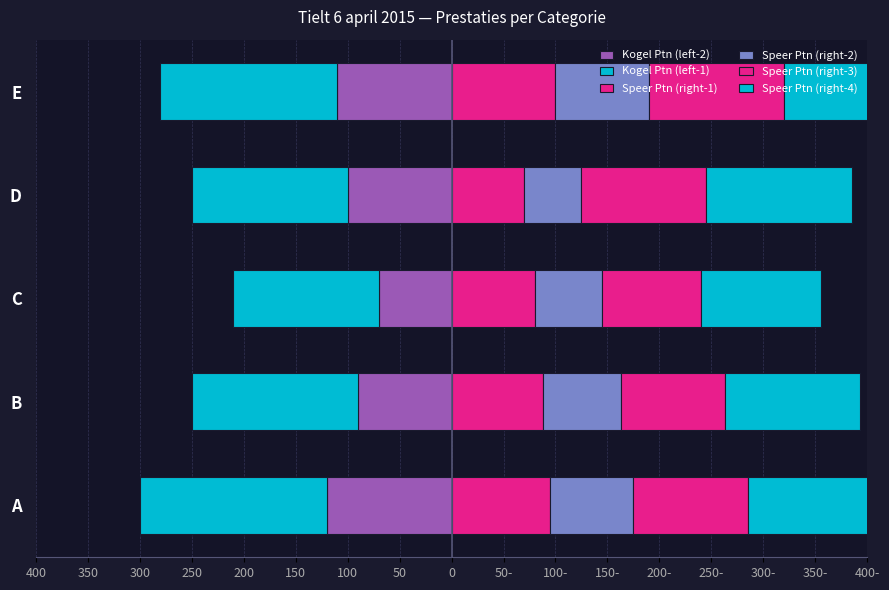

What is the difference between the maximum and second lowest values in the Speer Ptn (right-2) series?

25